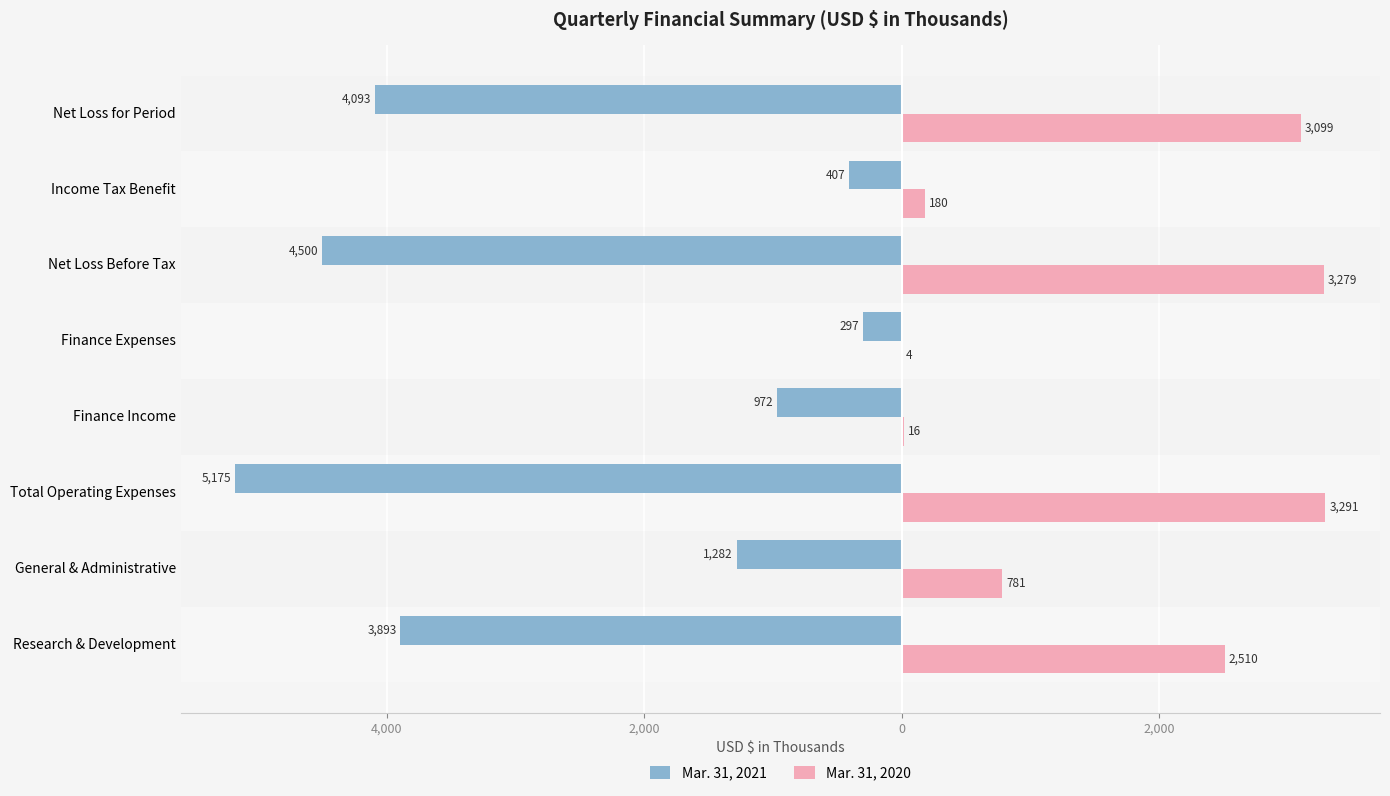

Rank the series by their maximum value, from highest to lowest.

Mar. 31, 2020, Mar. 31, 2021